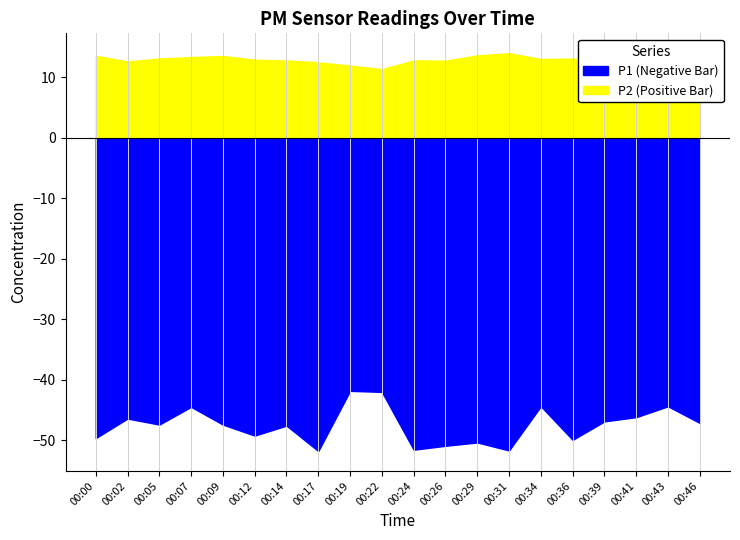

True or false: P2 and P1 cross at least once.

False